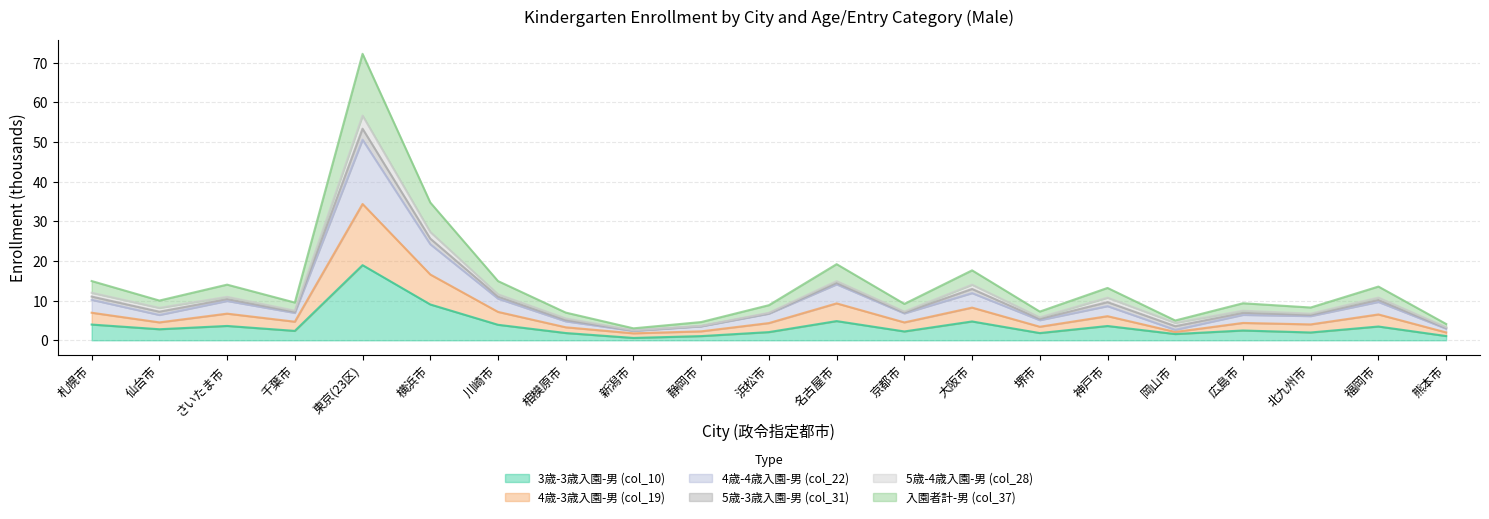

Does the chart have visible grid lines?

Yes